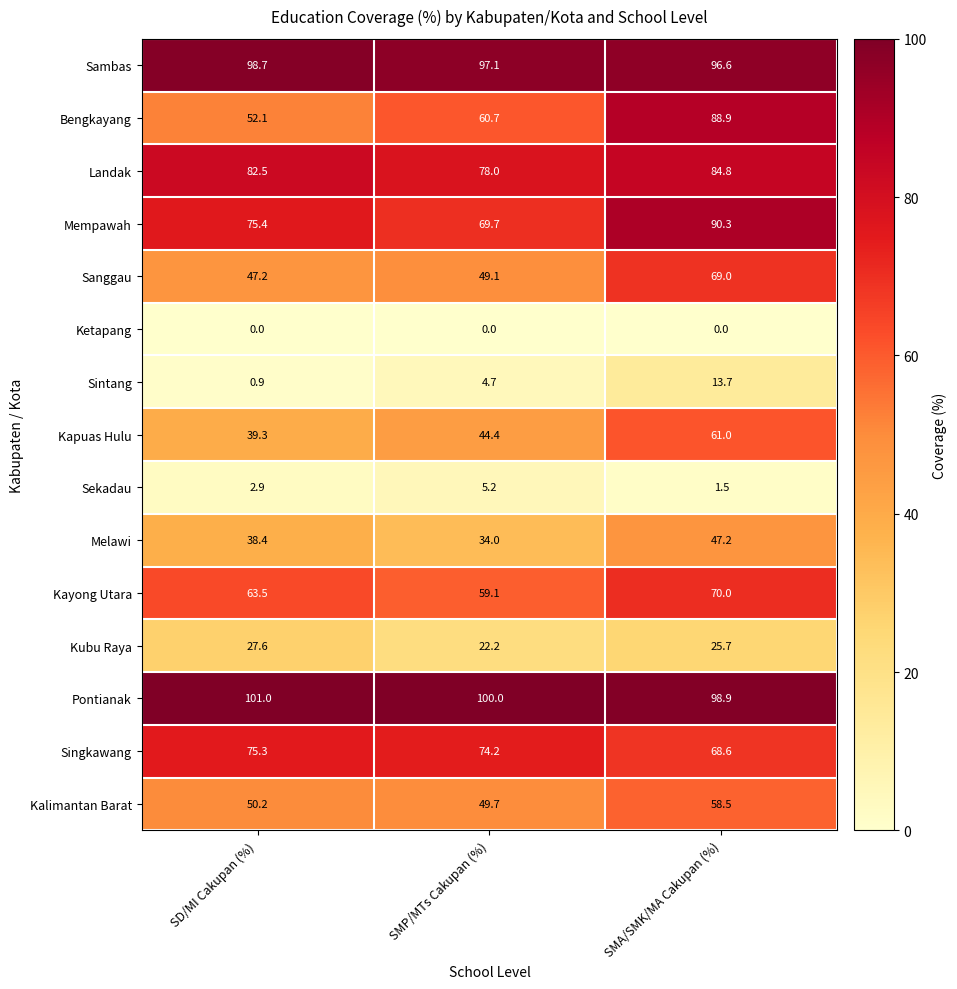

What is the sum of all Kapuas Hulu values?

144.7